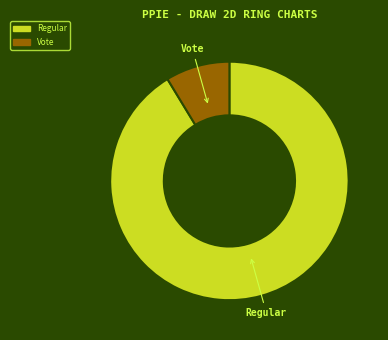

What is the smallest slice in the pie chart?

Vote